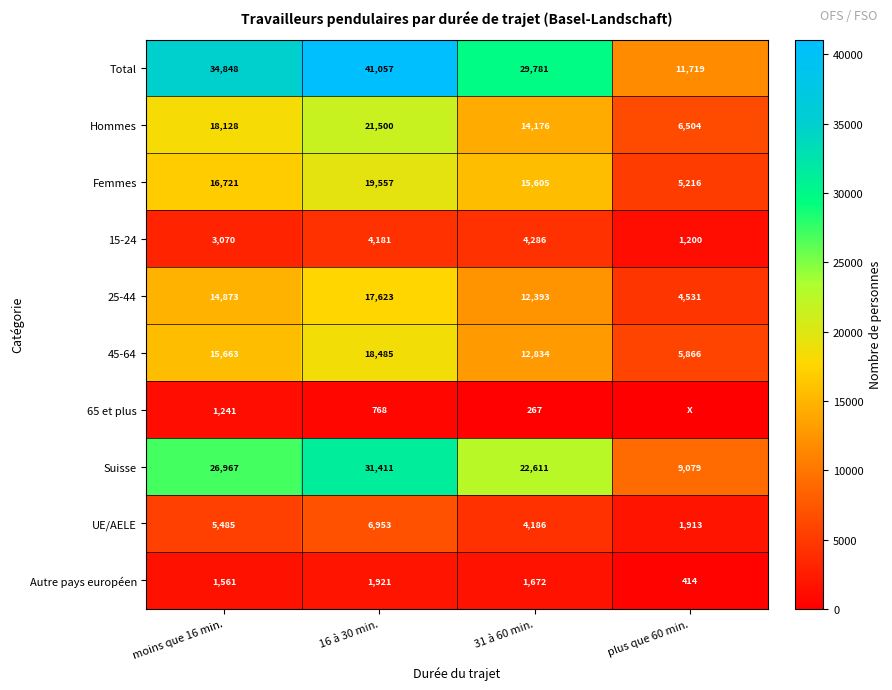

Rank the series at 16 à 30 min. from lowest to highest value.

65 et plus, Autre pays européen, 15-24, UE/AELE, 25-44, 45-64, Femmes, Hommes, Suisse, Total